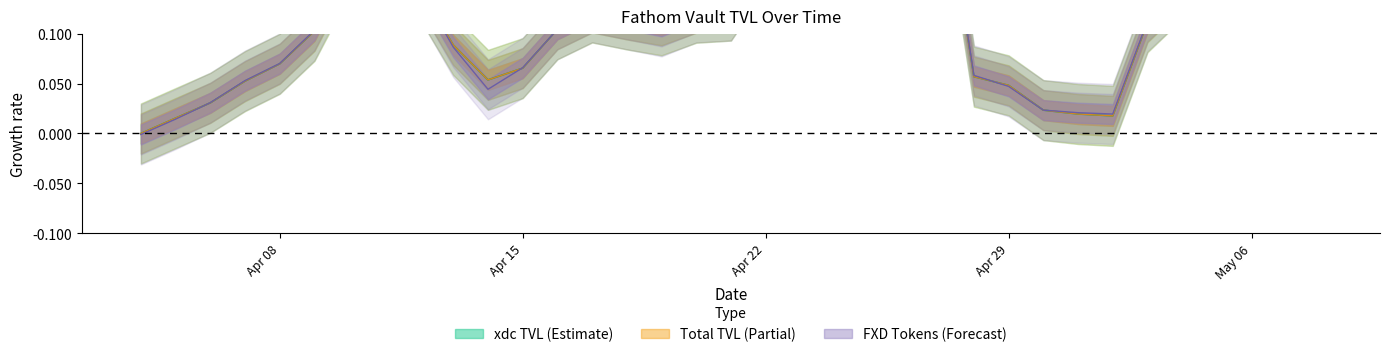

How many positive values does the Total TVL series have?

34